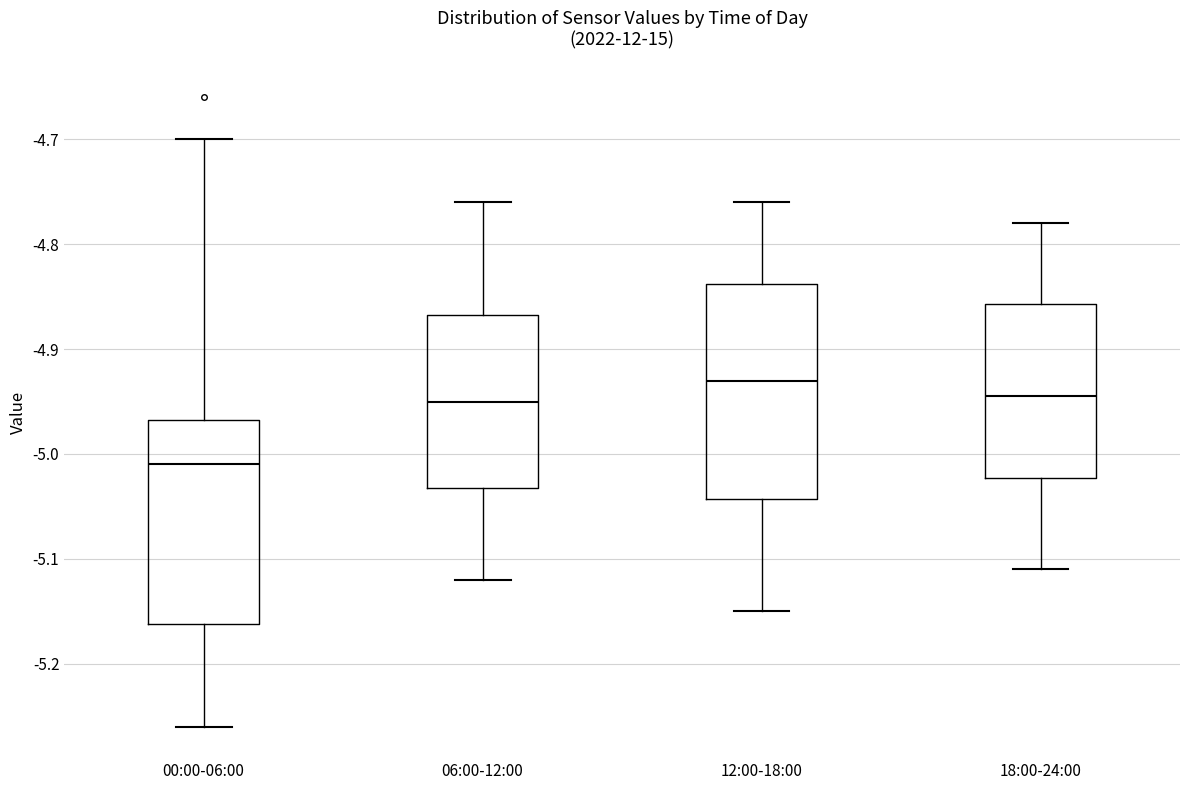

Where does the lower whisker of the box for 00:00-06:00 end on the y-axis? The values are not printed on the chart, so give them approximately, as read against the axis.

-5.26